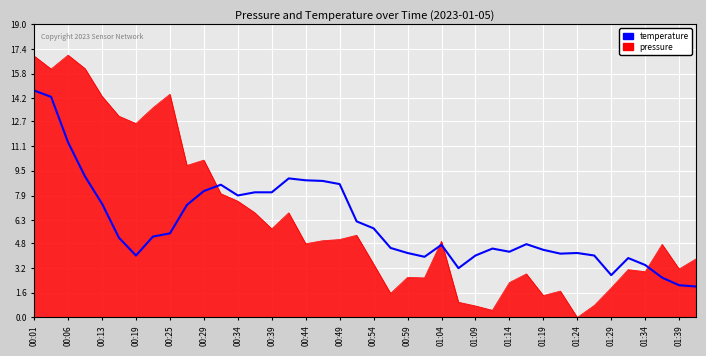

What is the highest value of the temperature series?

14.7